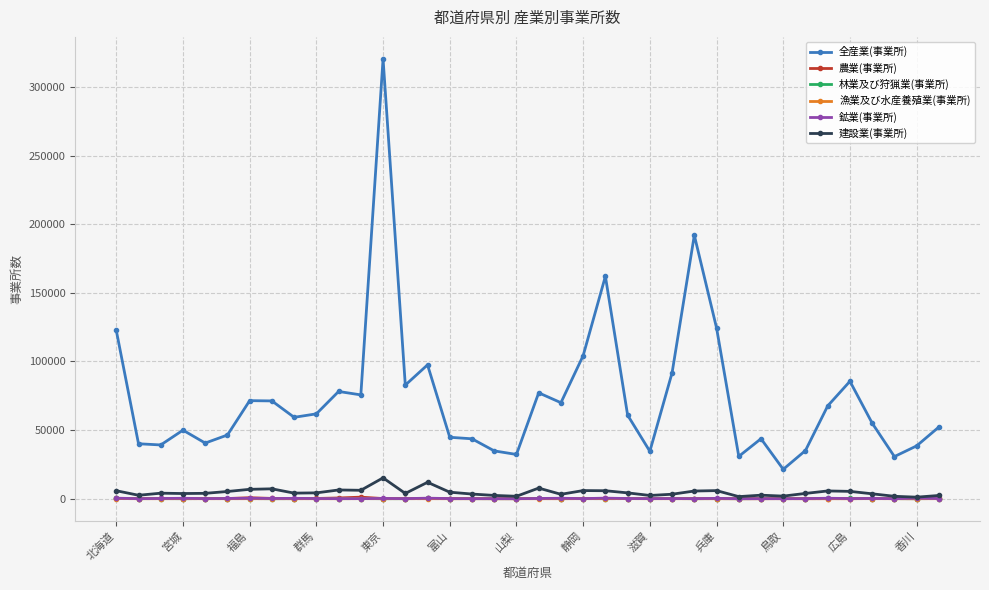

What is the greatest value displayed?

320498